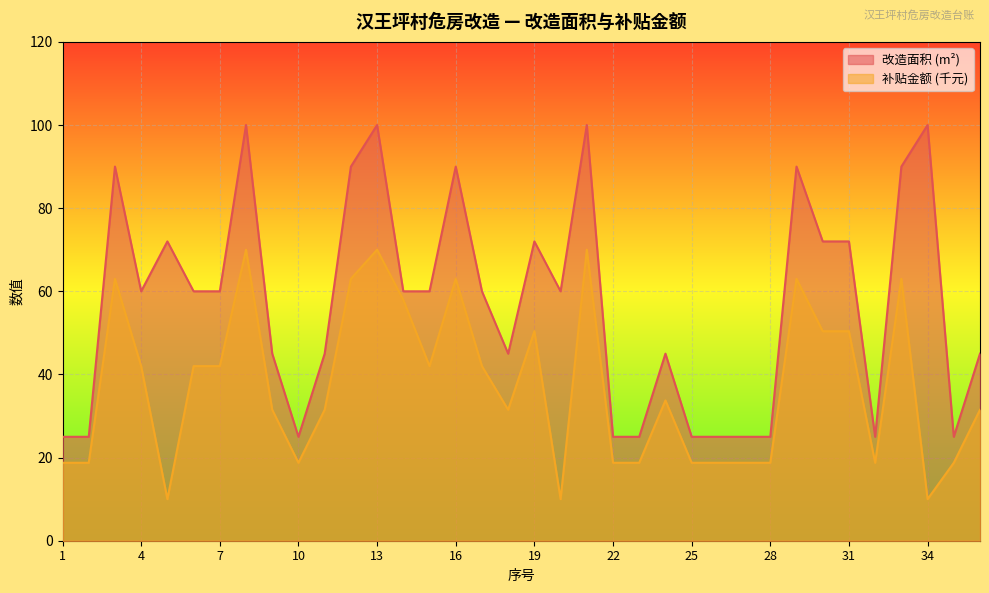

What is the total value across all series at 5?

82.0